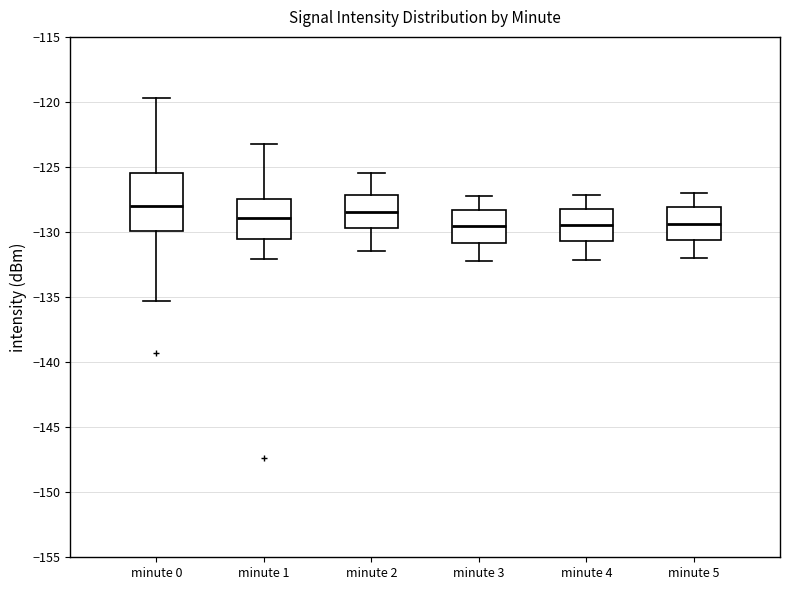

Where is the lower edge of the box for minute 4 on the y-axis? The values are not printed on the chart, so give them approximately, as read against the axis.

-130.5